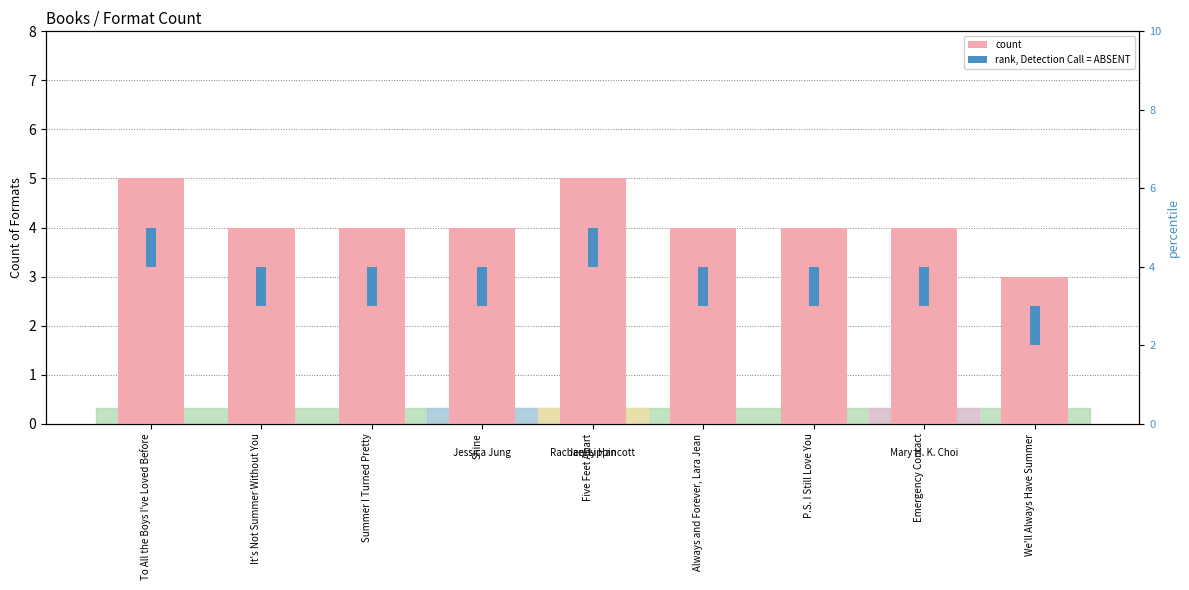

Read the Number of Formats value at Five Feet Apart.

5